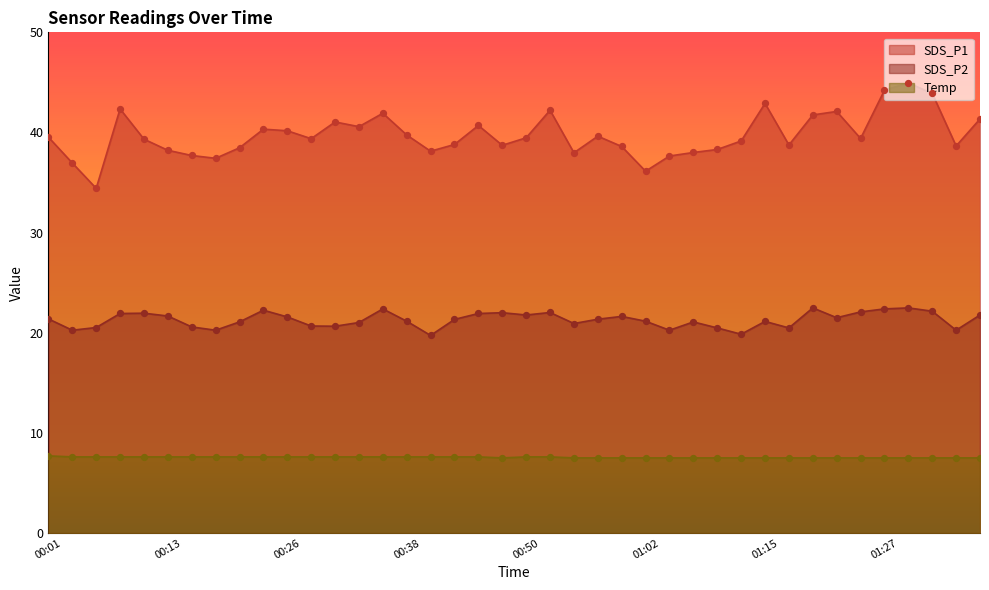

Which series has the largest total across all categories?

SDS_P1